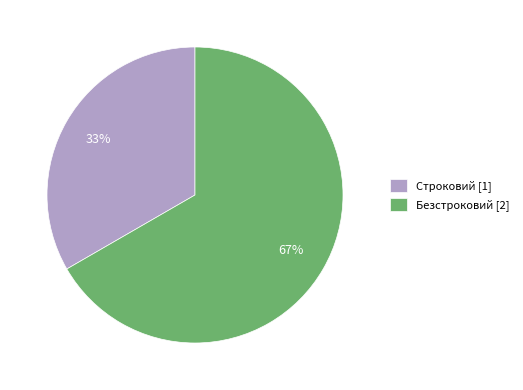

Between Строковий and Безстроковий, which is larger?

Безстроковий